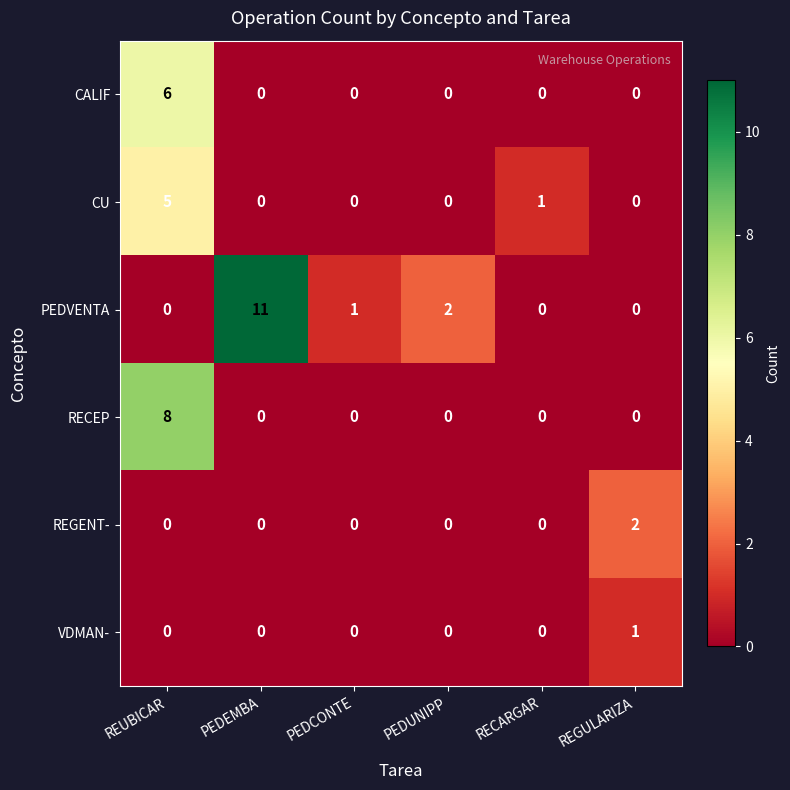

True or false: REGENT- has a value of 0 at PEDEMBA.

True